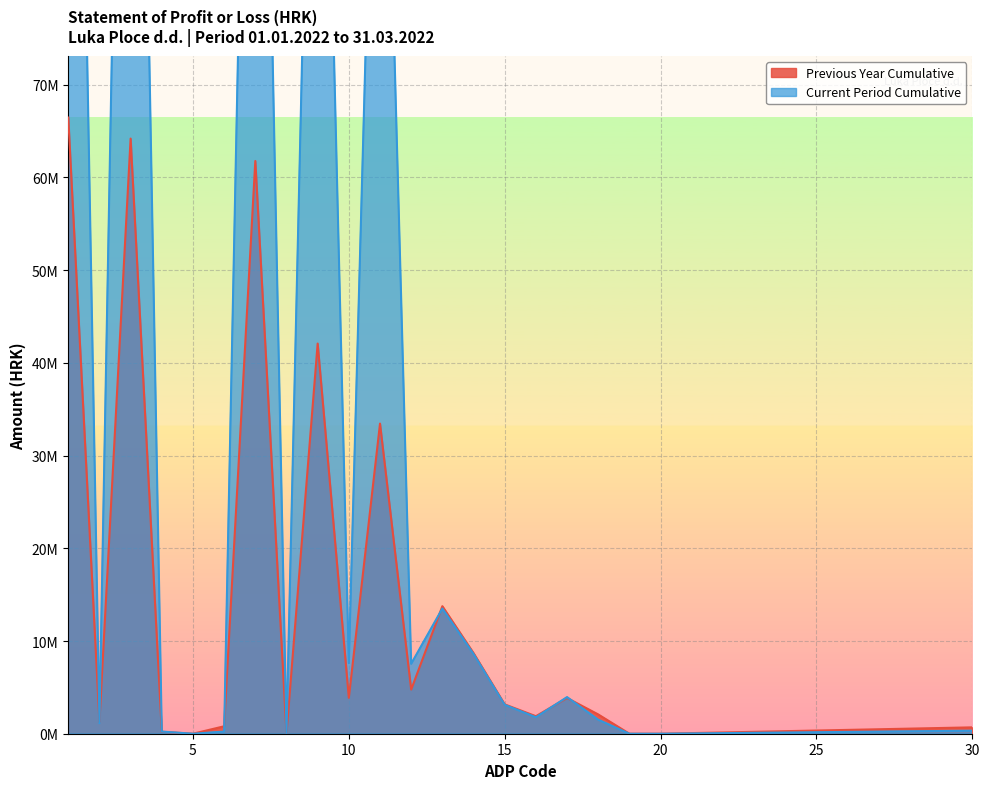

Rank the series by their maximum value, from lowest to highest.

Previous Year Cumulative, Current Period Cumulative